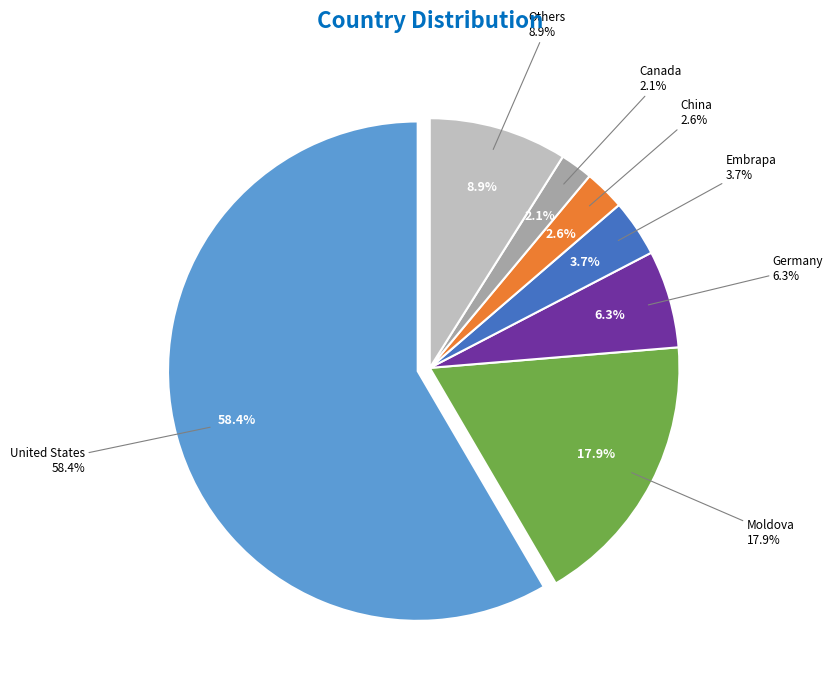

Which category has the biggest portion of the pie?

United States